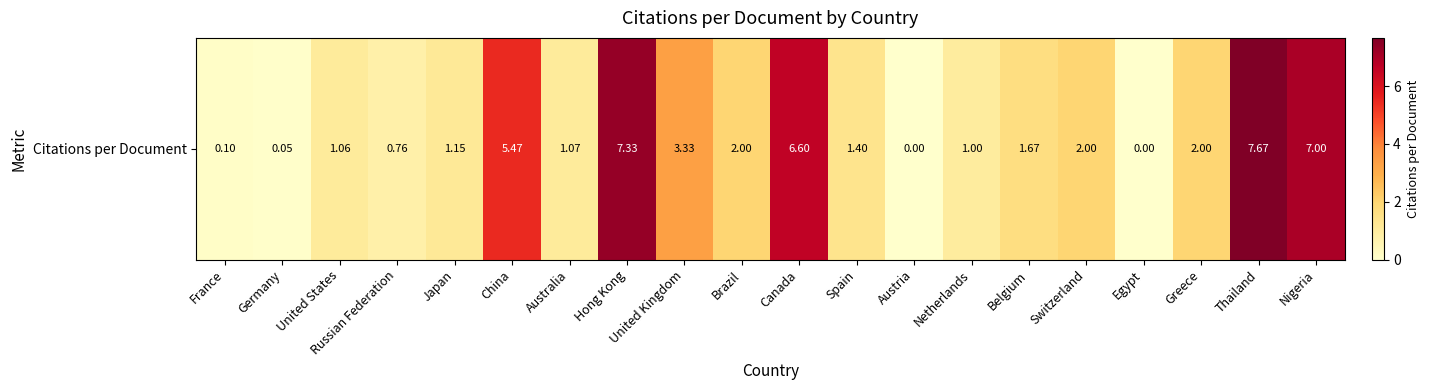

What is the sum of all values?

51.7